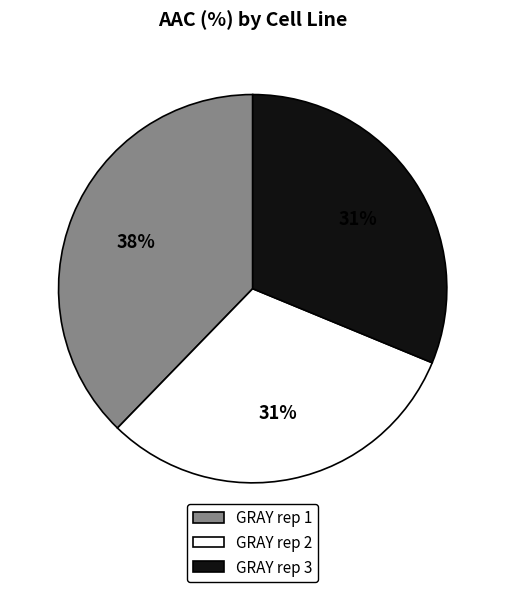

The GRAY rep 2 slice represents 31% of the pie. True or false?

True